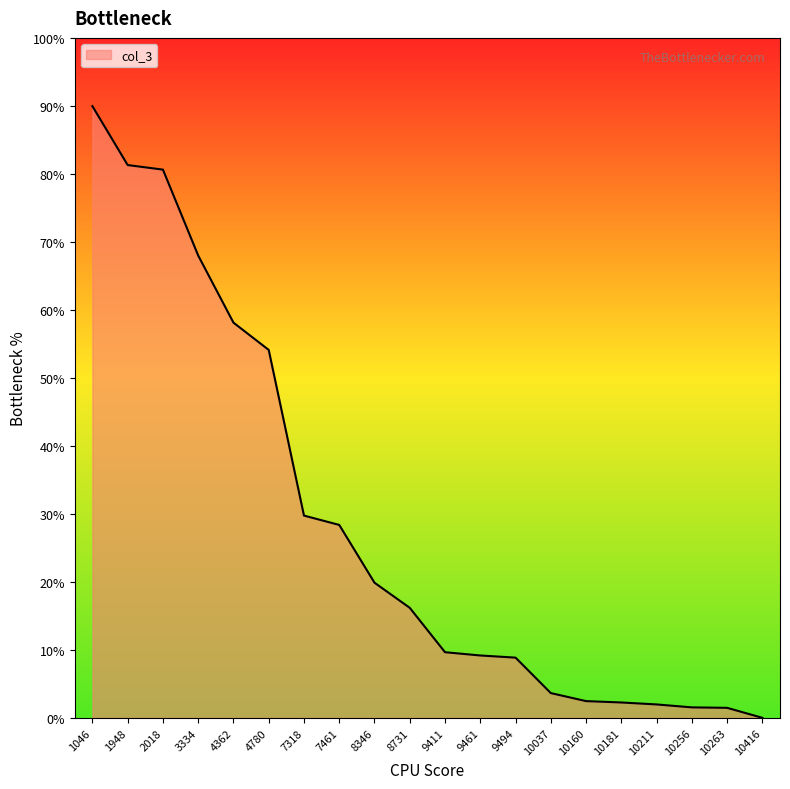

What is the greatest value displayed?

90.0